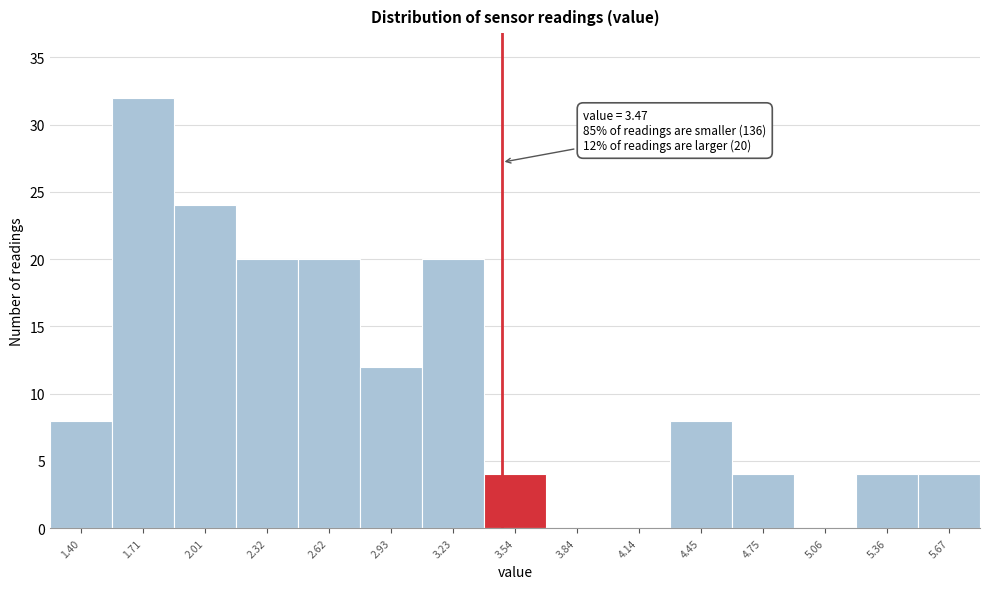

Which range on the x-axis has the tallest bar?

1.55 to 1.85